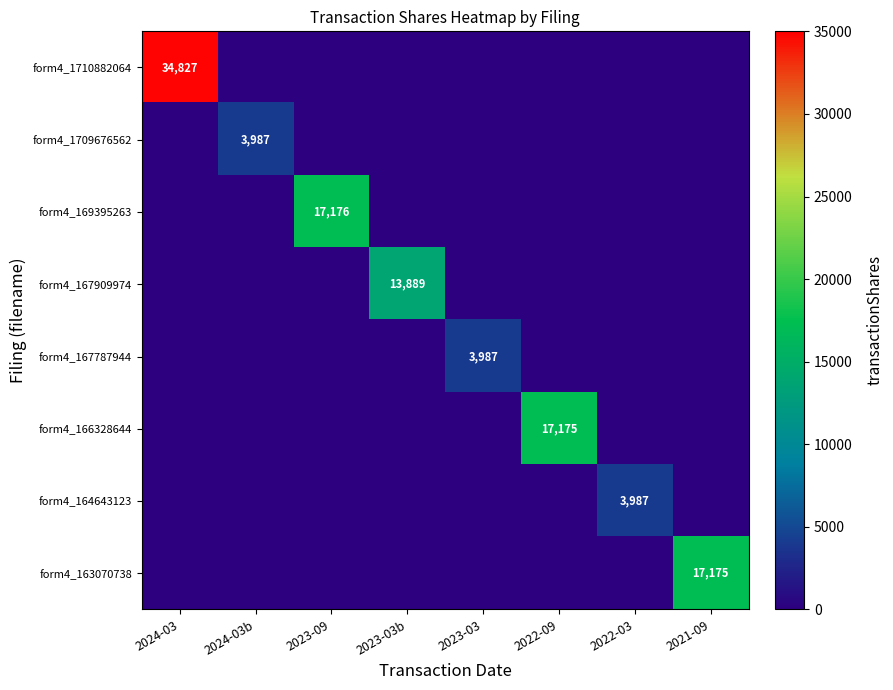

The value of form4_163070738 at 2021-09 is 17175. True or false?

True